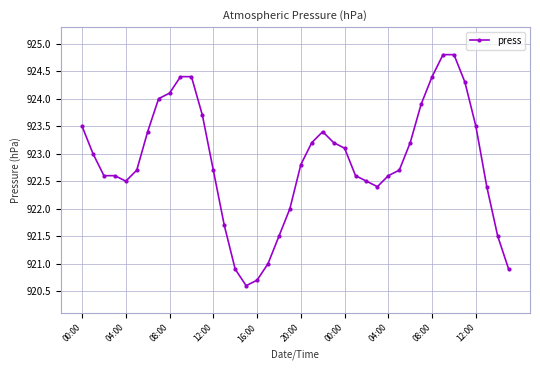

What is the smallest value displayed?

920.6